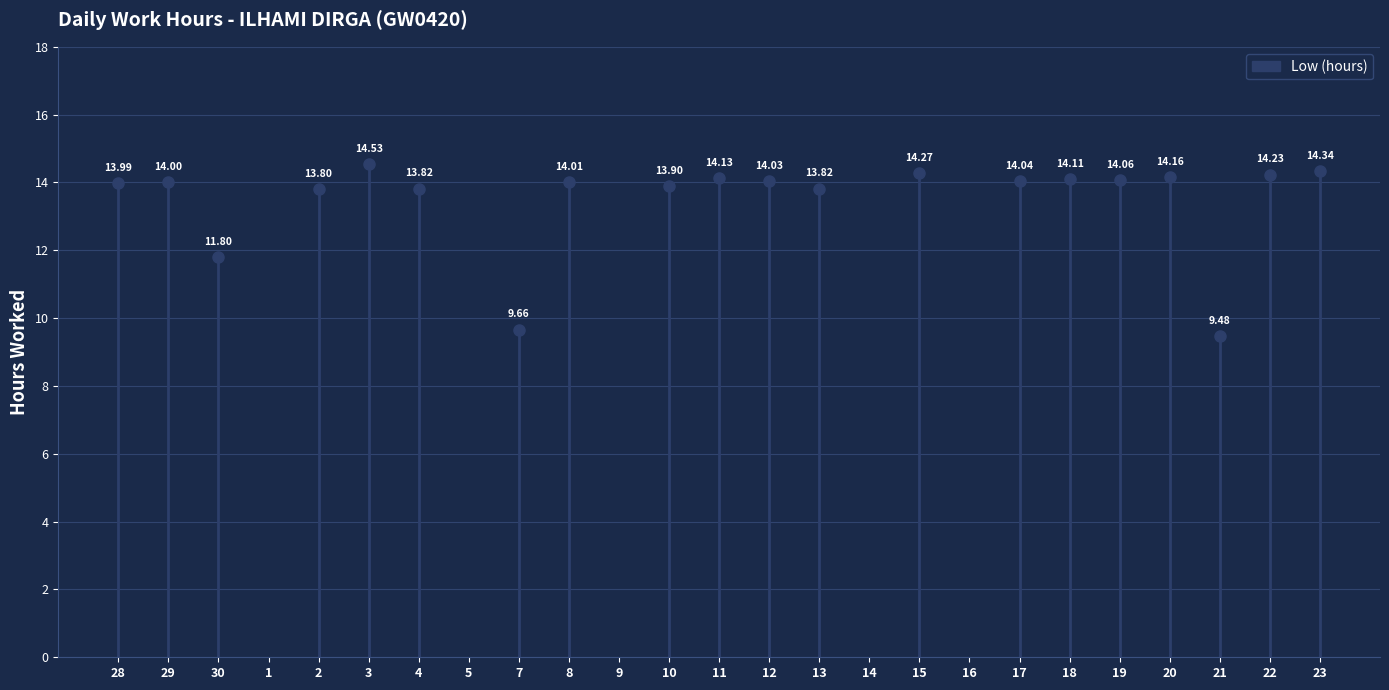

Reading left to right, transcribe all the data shown in this chart.

28=14.0	29=14.0	30=11.8	1=0.0	2=13.8	3=14.5	4=13.8	5=0.0	7=9.7	8=14.0	9=0.0	10=13.9	11=14.1	12=14.0	13=13.8	14=0.0	15=14.3	16=0.0	17=14.0	18=14.1	19=14.1	20=14.2	21=9.5	22=14.2	23=14.3